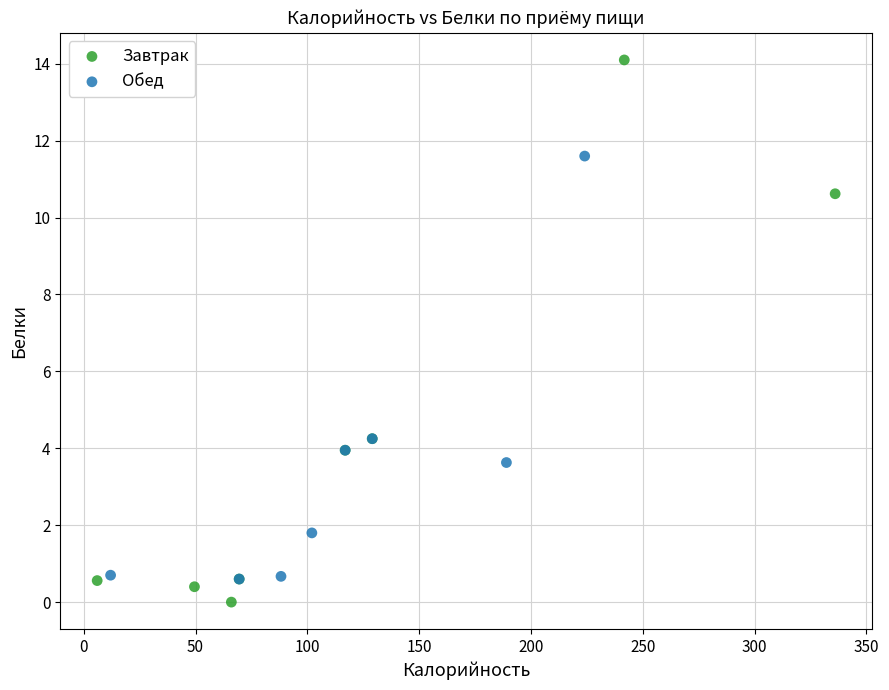

Which series has the widest spread of Y values?

Завтрак